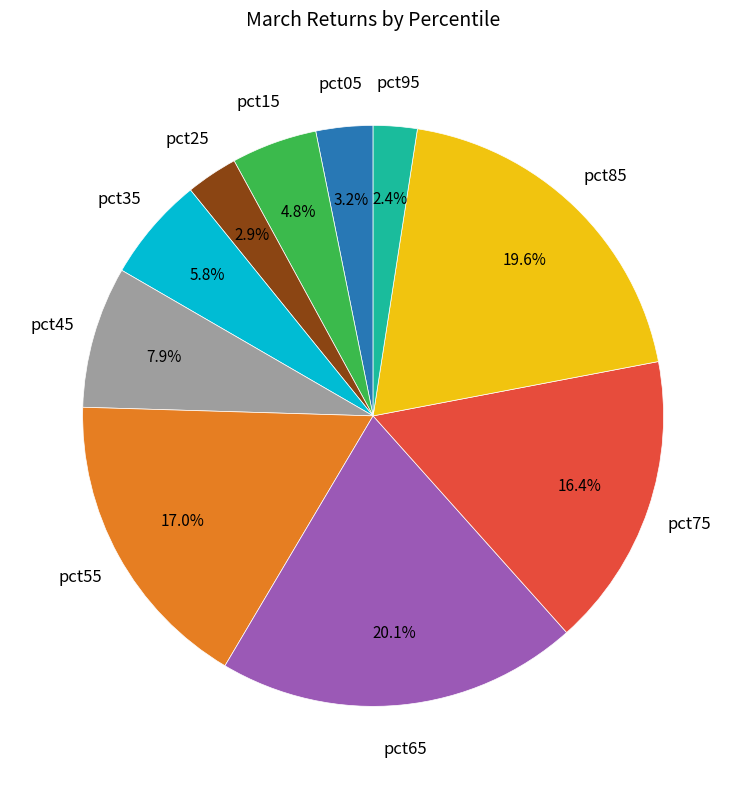

Is there a majority slice in this chart?

No